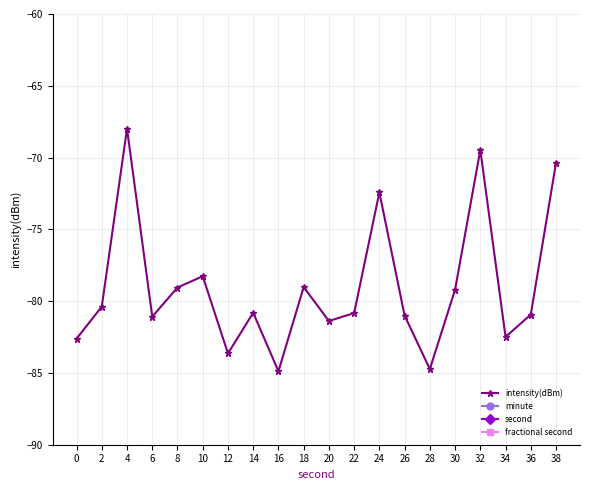

True or false: minute and fractional second cross at least once.

False